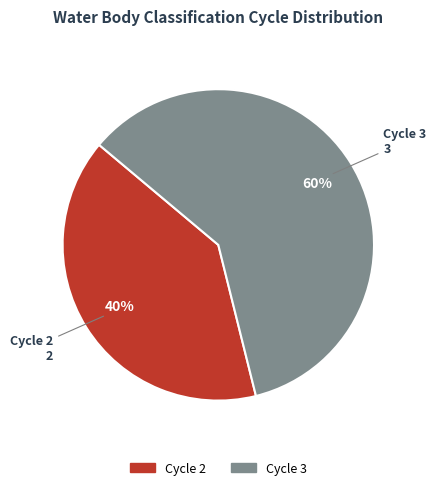

Is there a majority slice in this chart?

Yes